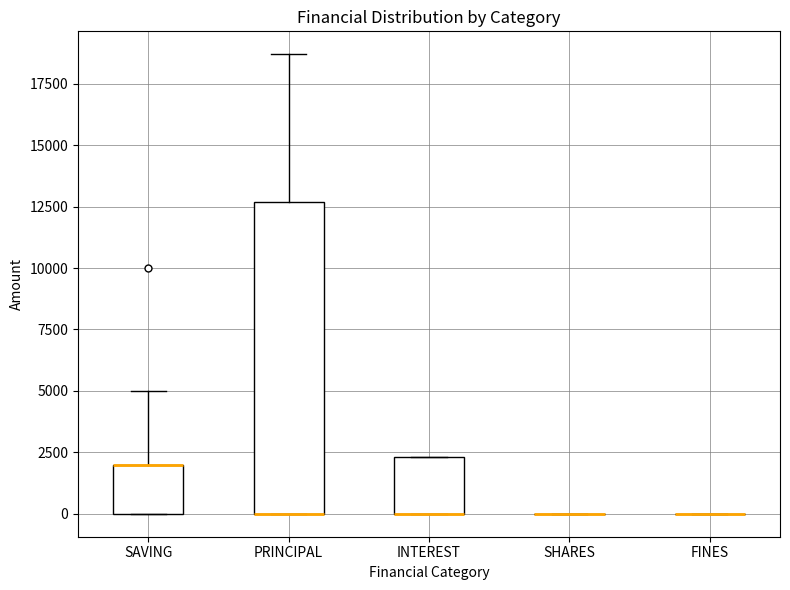

Where is the lower edge of the box for INTEREST on the y-axis? The values are not printed on the chart, so give them approximately, as read against the axis.

0